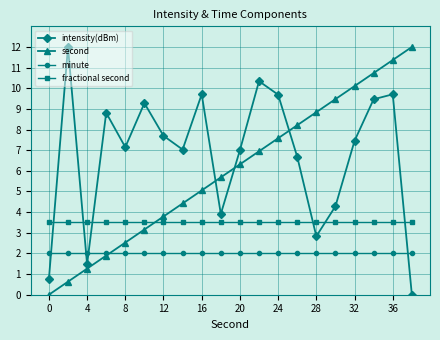

Which series has the largest total across all categories?

intensity(dBm)